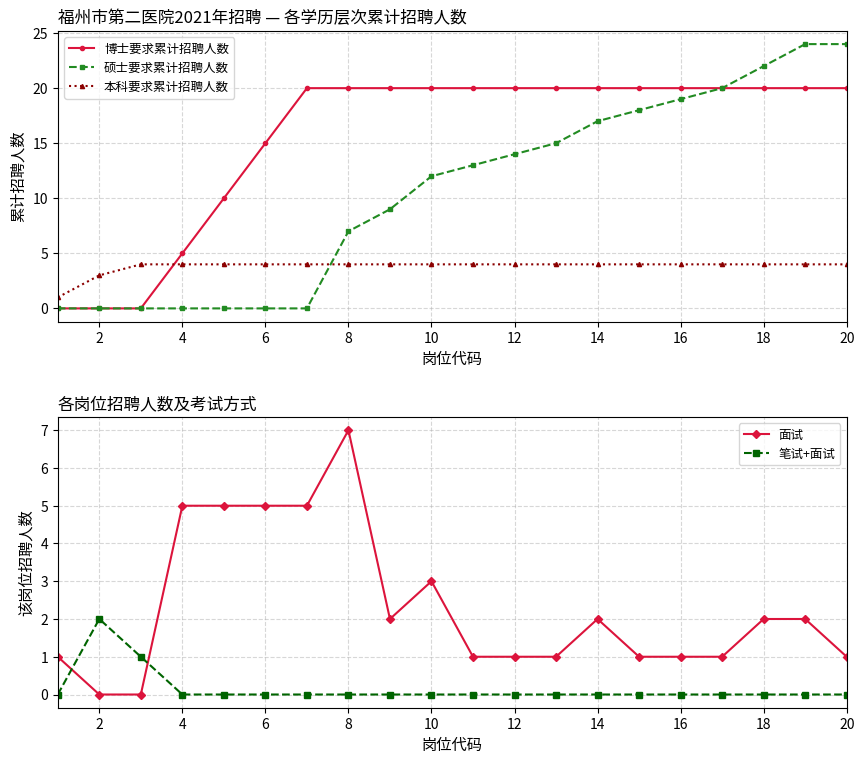

What is the sum of all 博士要求累计招聘人数 values?

310